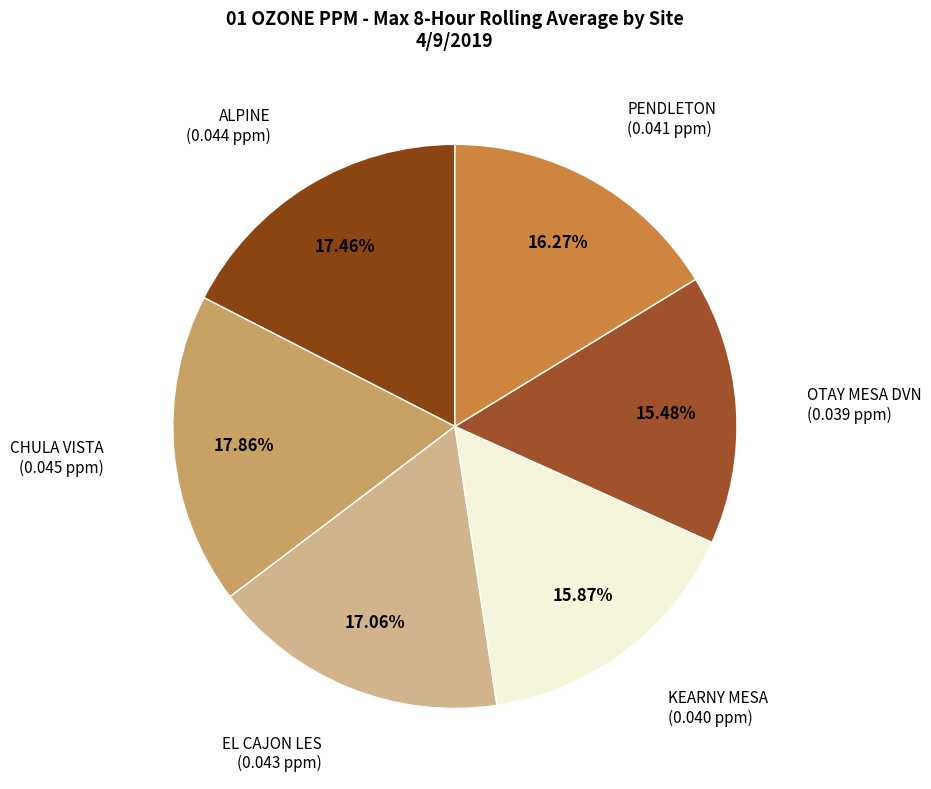

To the nearest percent, what percentage of the pie is CHULA VISTA?

18%